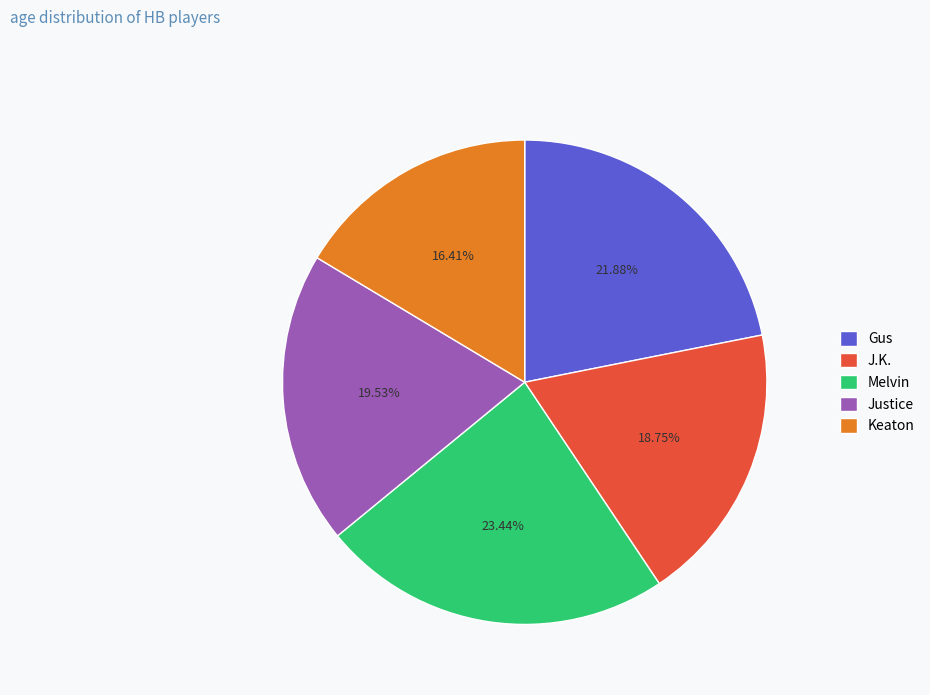

What is the total percentage of Justice and Gus?

41.4%